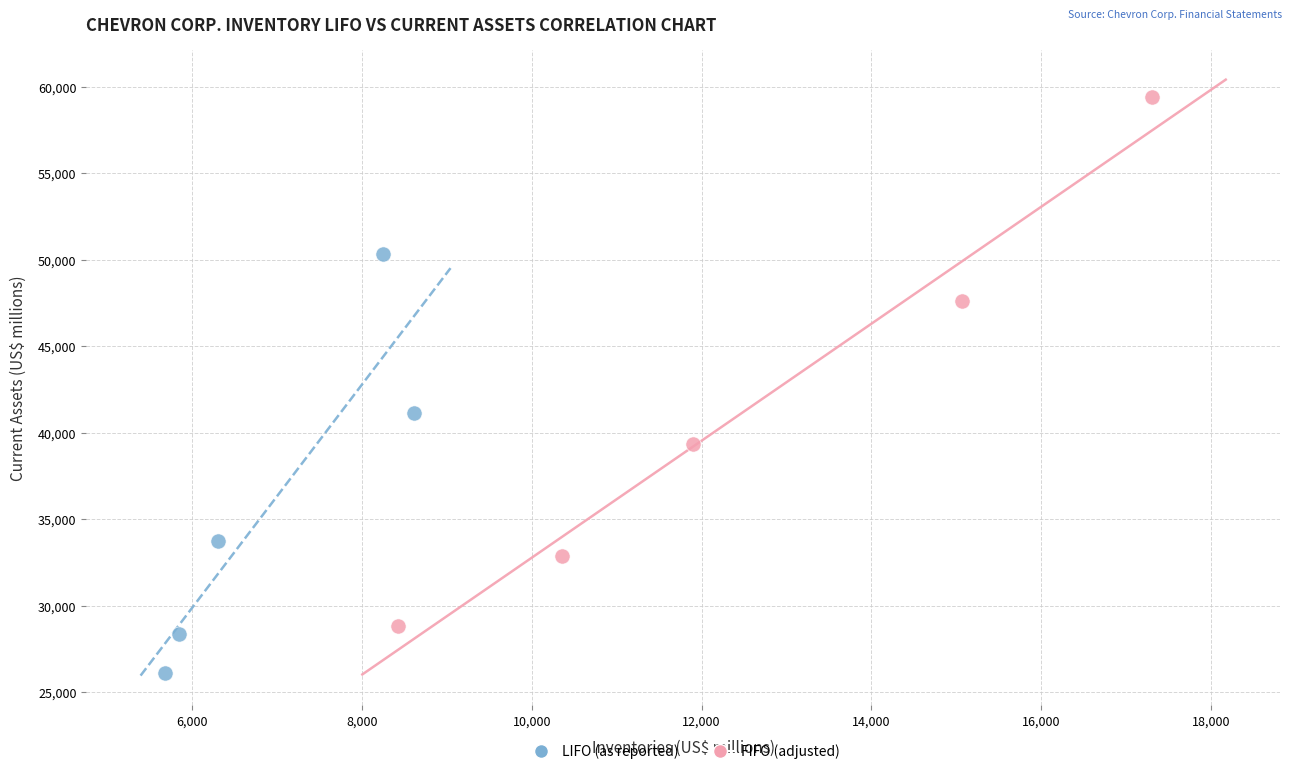

What are all the series names shown in the legend?

LIFO (as reported), FIFO (adjusted)